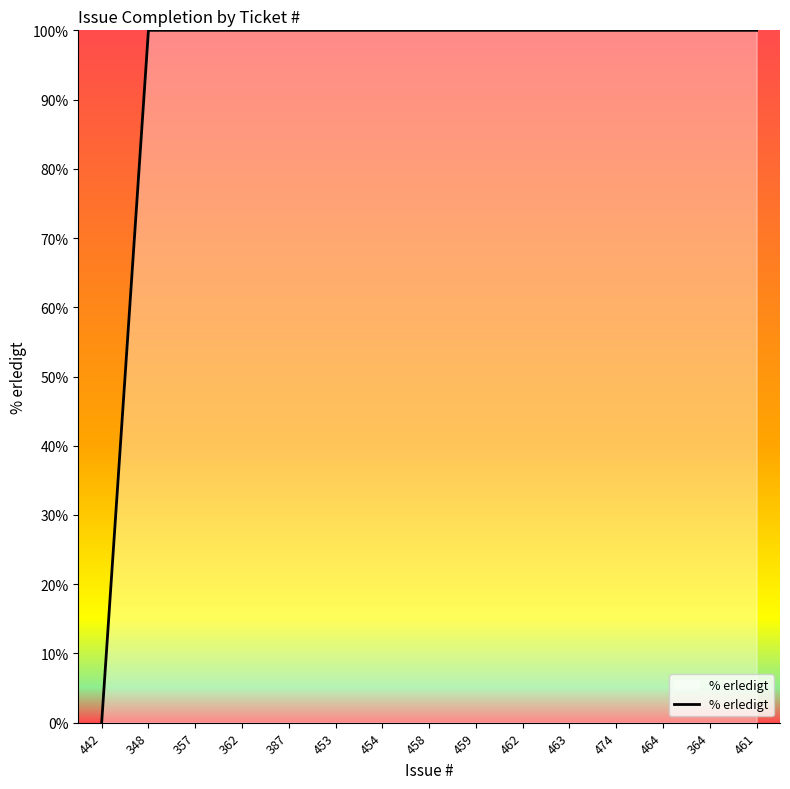

What position from the left is 348?

2